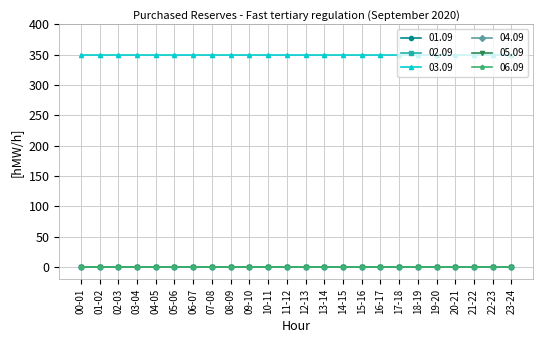

Rank the categories by 01.09 value from highest to lowest.

00-01, 01-02, 02-03, 03-04, 04-05, 05-06, 06-07, 07-08, 08-09, 09-10, 10-11, 11-12, 12-13, 13-14, 14-15, 15-16, 16-17, 17-18, 18-19, 19-20, 20-21, 21-22, 22-23, 23-24